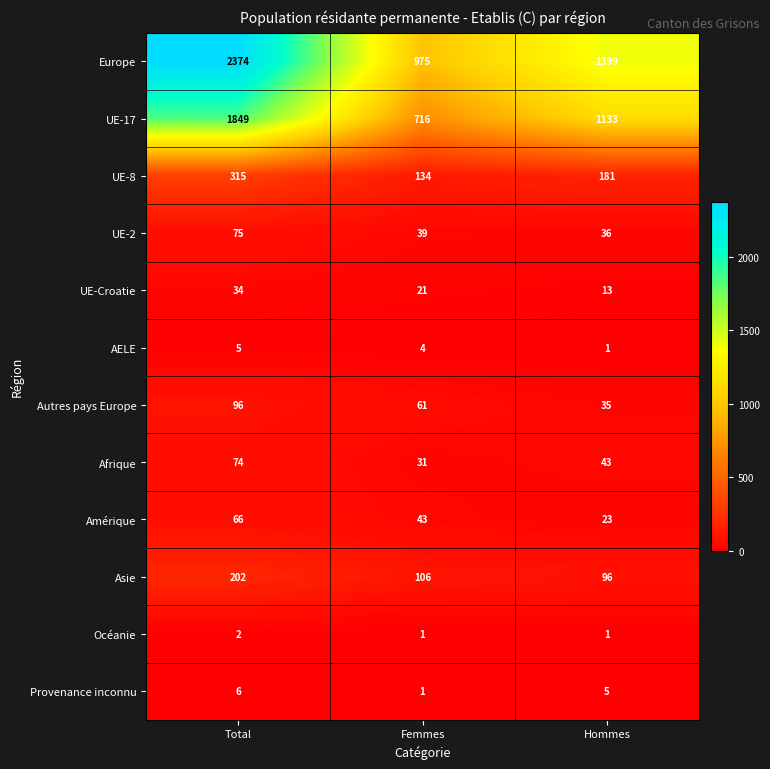

Between Total and Hommes, which series saw the biggest shift?

Europe